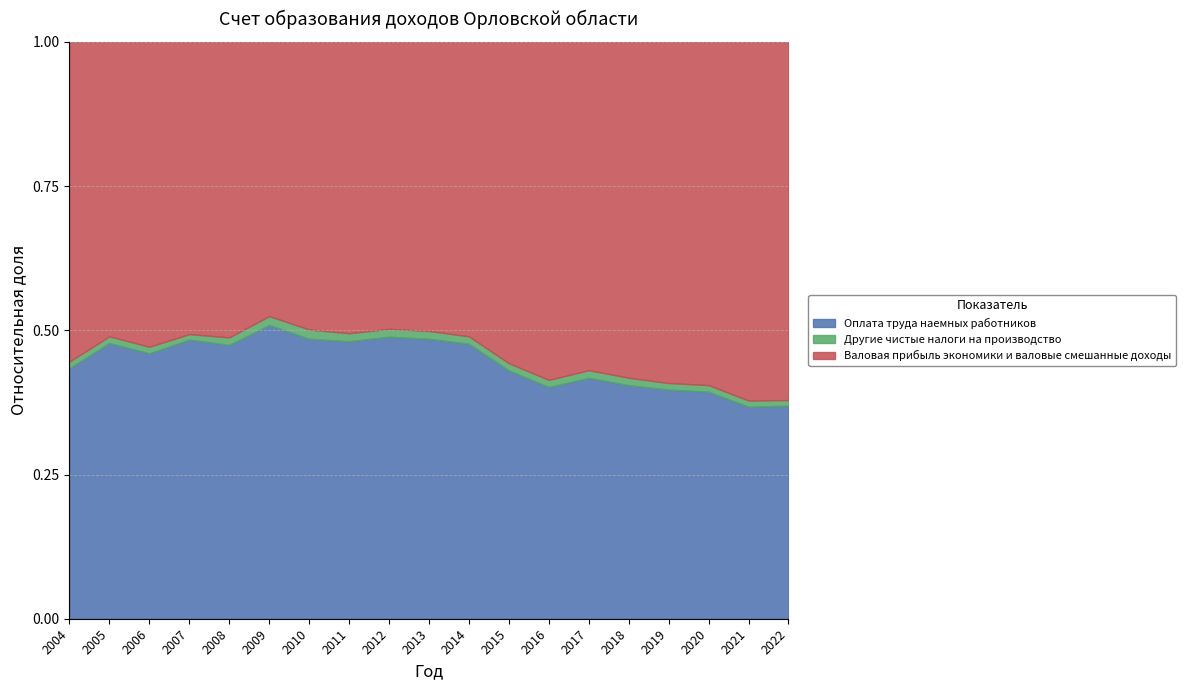

Which series has the largest range (max minus min)?

Валовая прибыль экономики и валовые смешанные доходы